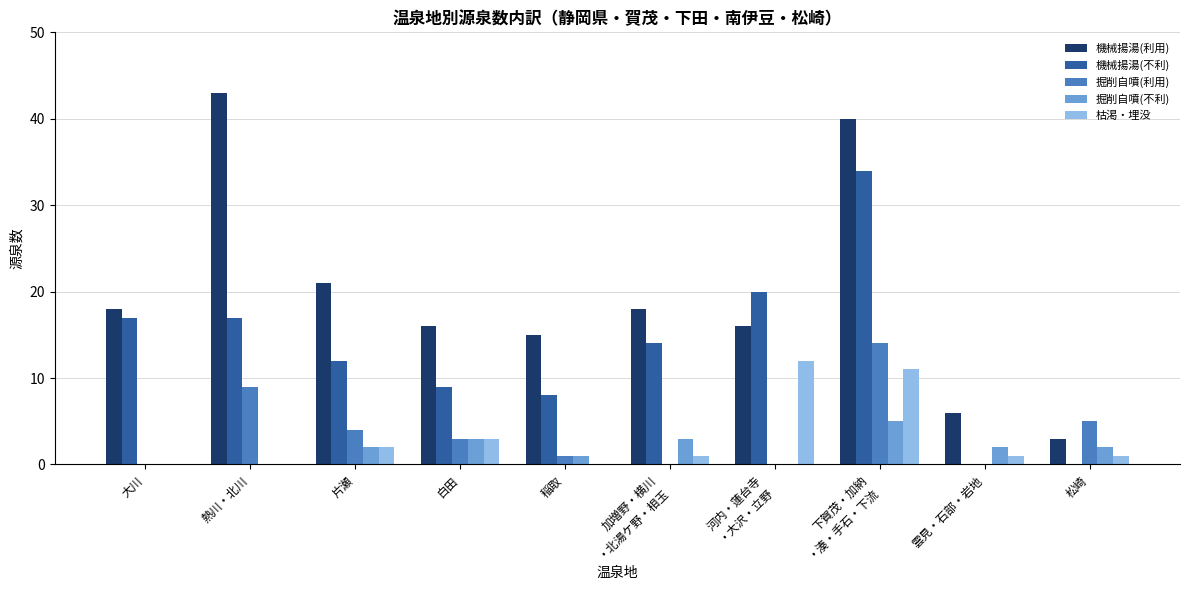

At which label is 枯渇・埋没 closest to 6?

白田